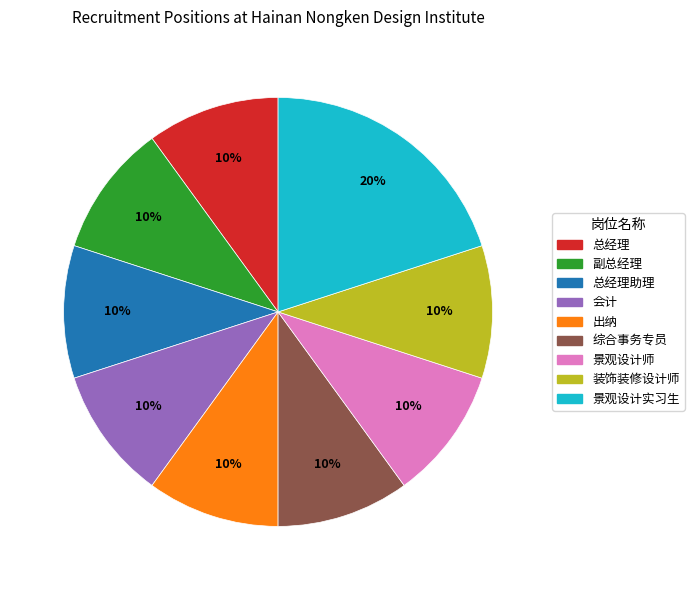

To the nearest percent, what is the average slice percentage?

11%